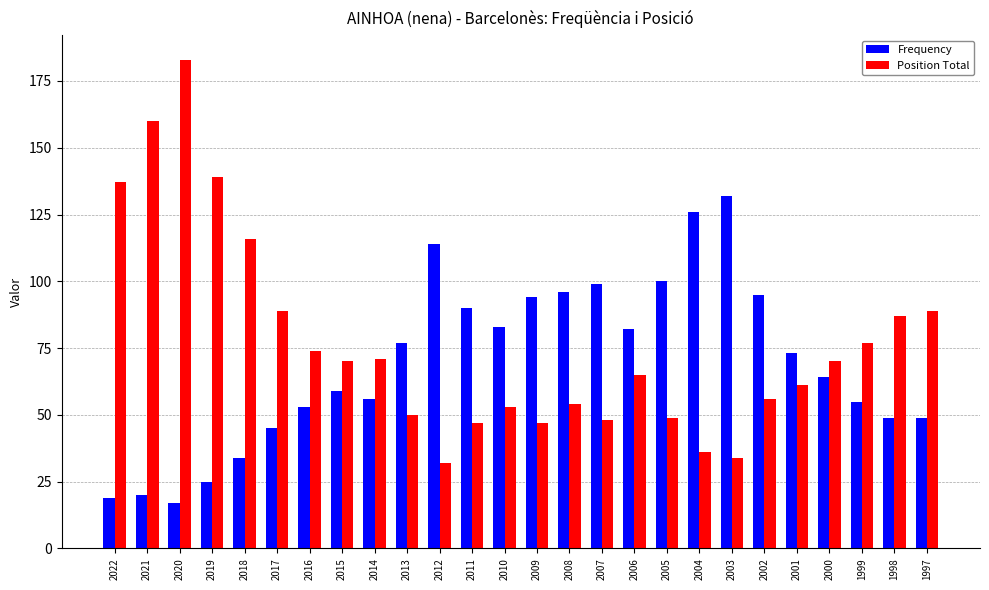

At which category is the sum across all series the highest?

2020